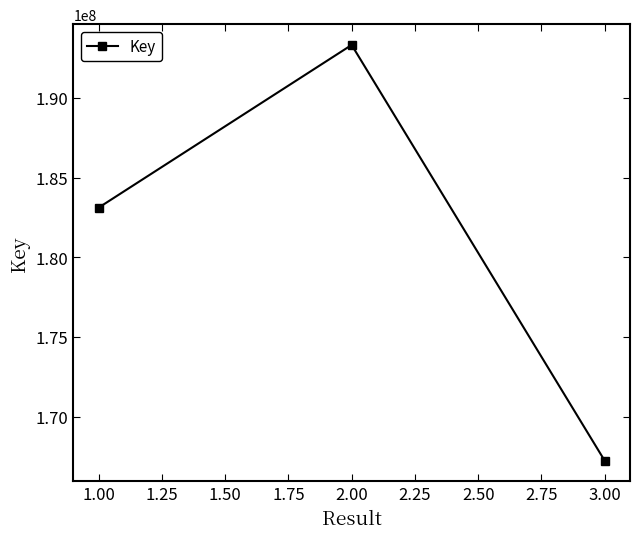

What is the smallest value displayed?

167240079